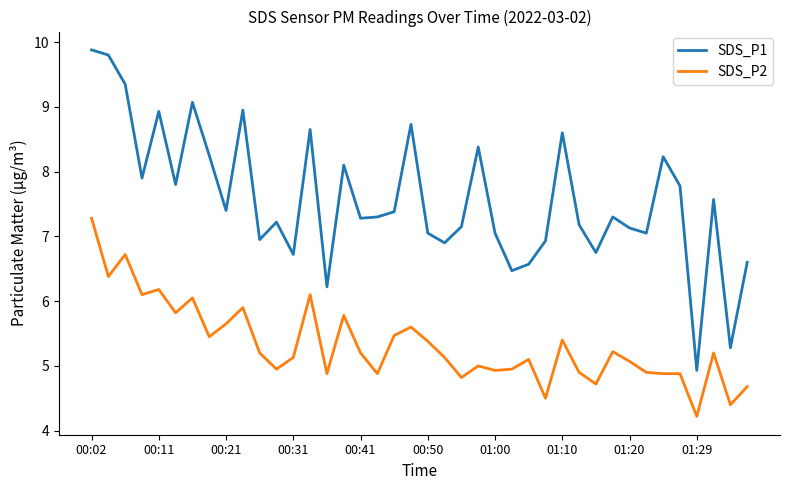

True or false: SDS_P1 and SDS_P2 intersect in this chart.

False